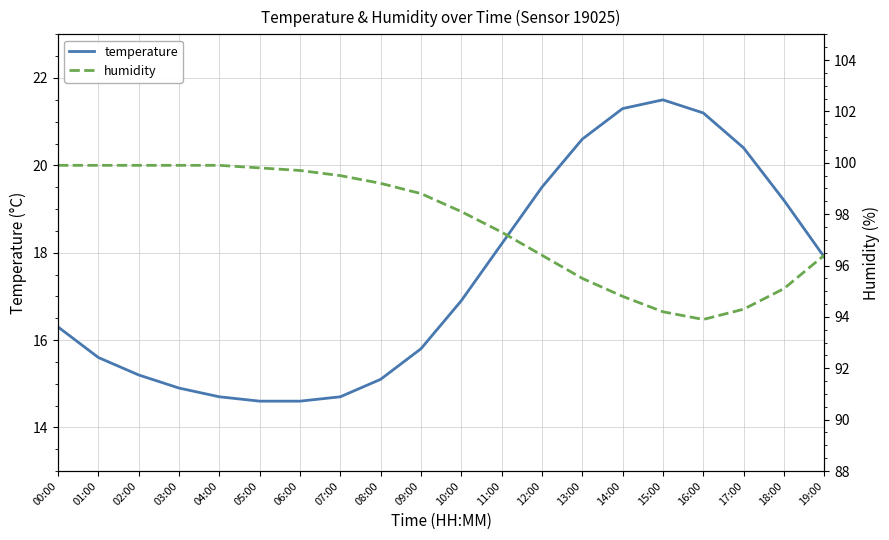

How many values in the humidity series are below 98?

9